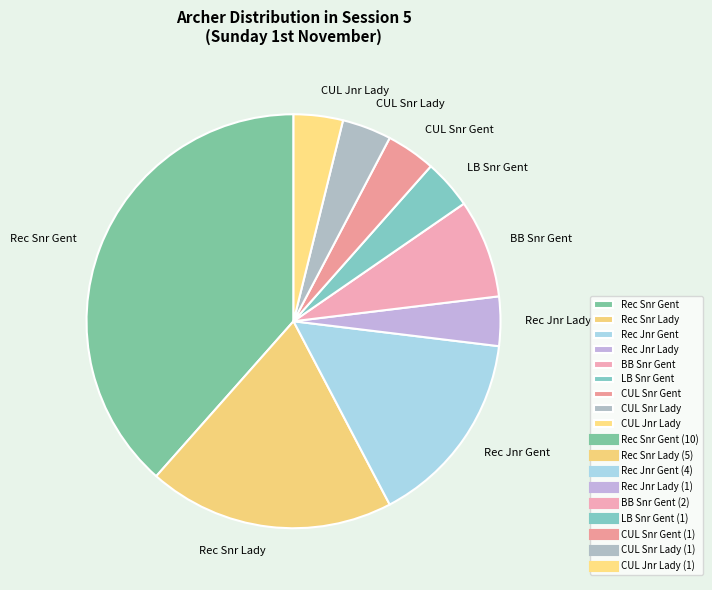

Do Rec Jnr Gent and CUL Jnr Lady together represent more than half of the pie?

No